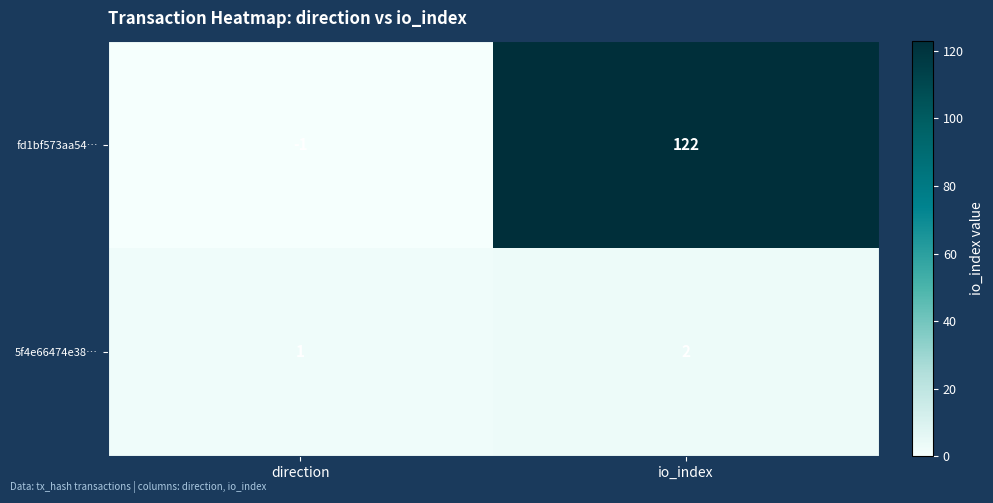

Which category has the highest value across all series?

io_index